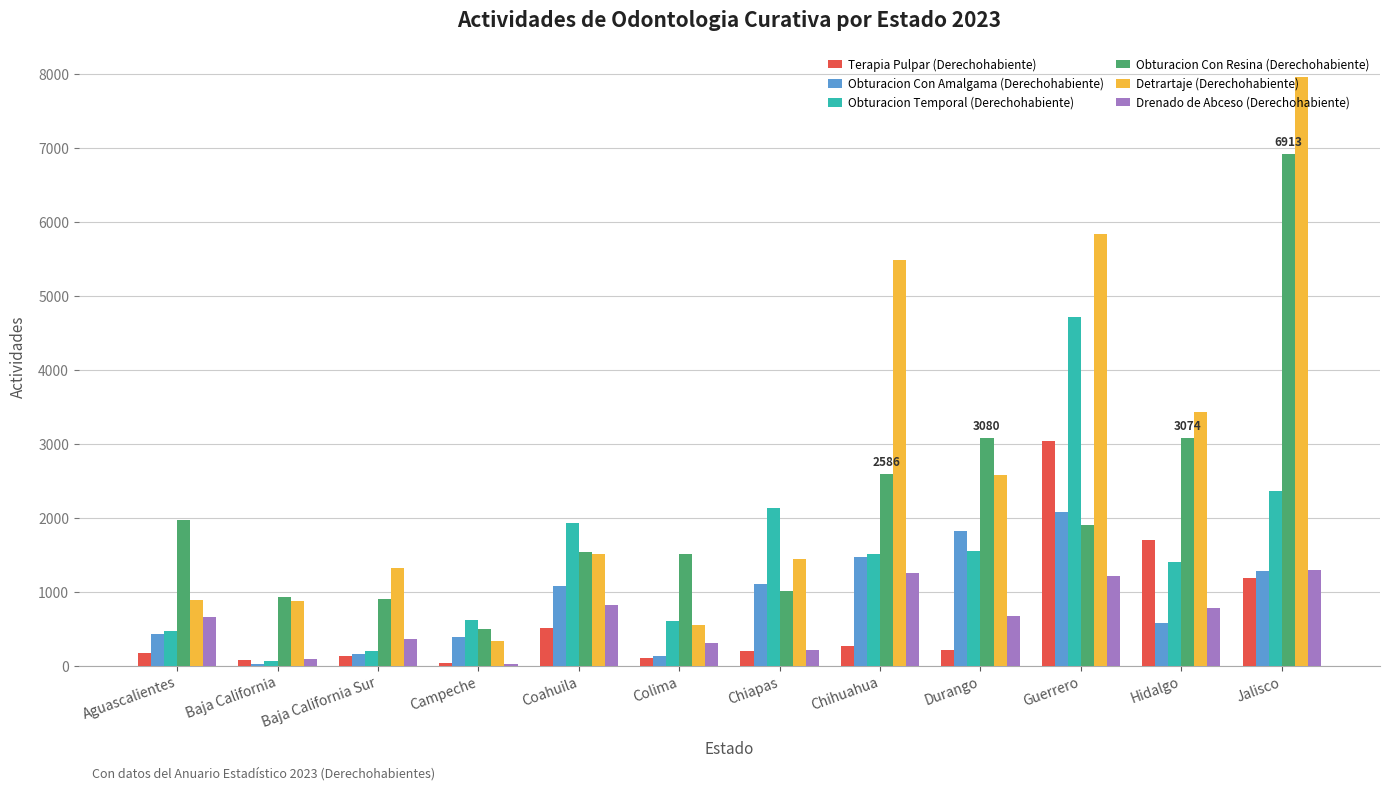

How many categories are shown in the chart?

12